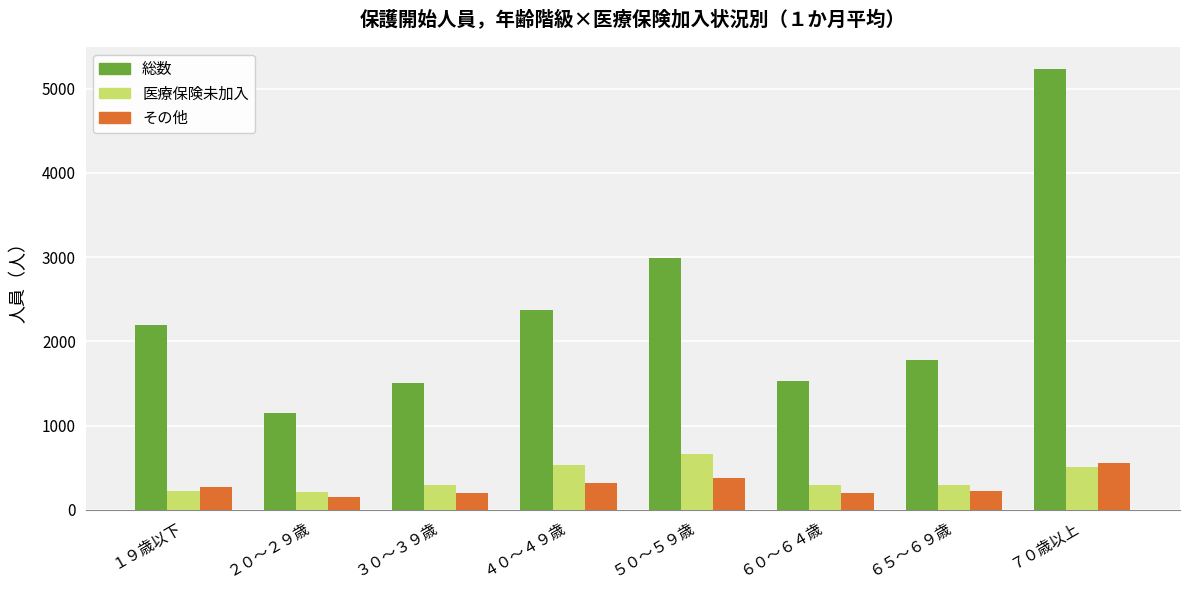

What is the difference between the highest and lowest values at ７０歳以上?

4724